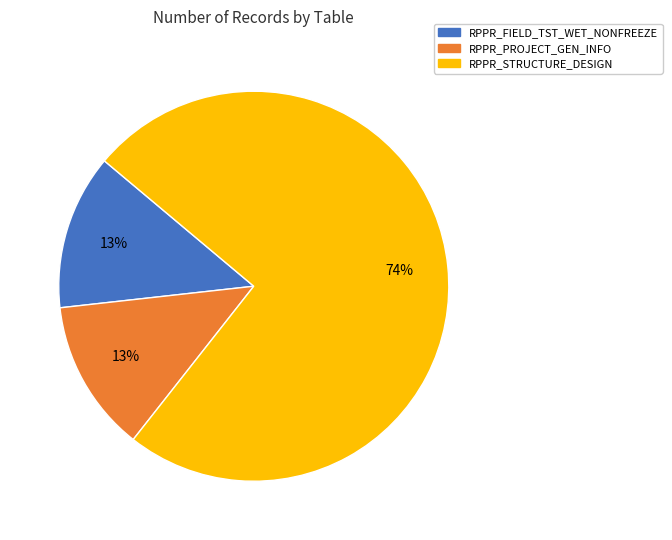

How many segments does this pie chart have?

3